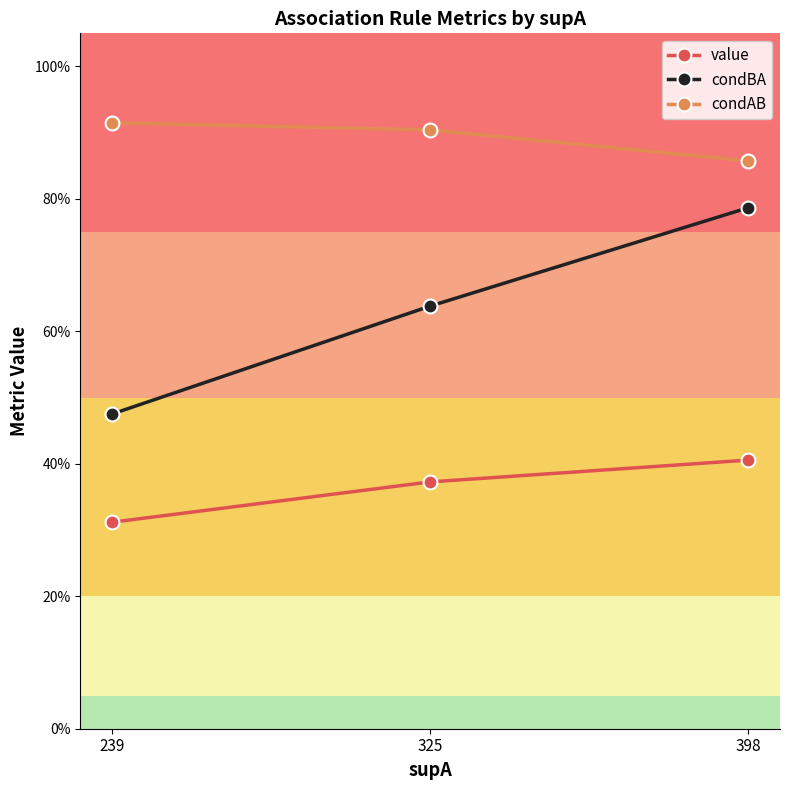

What is the sum of all value values?

1.1